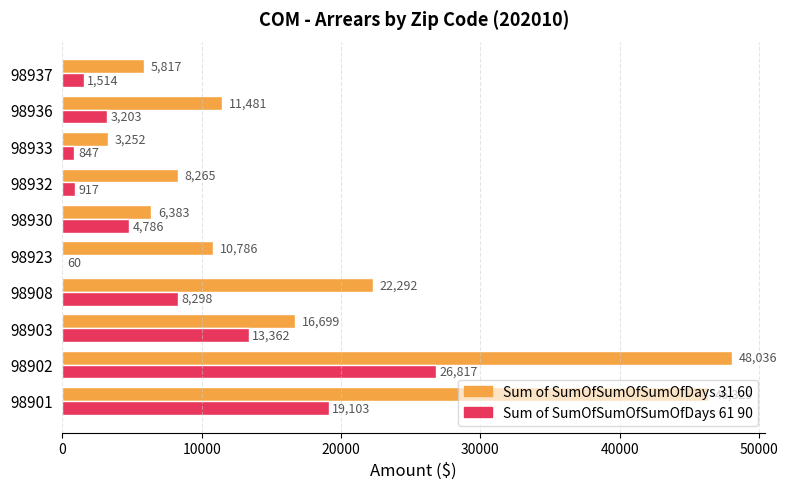

Which series changed the most between 98923 and 98930?

Sum of SumOfSumOfSumOfDays 61 90